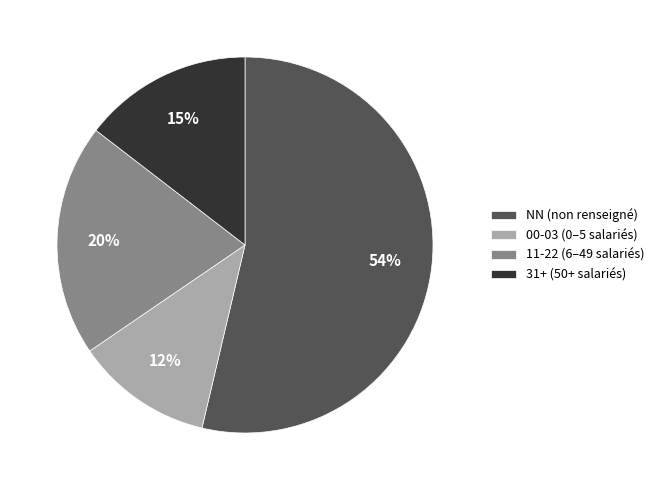

Which has a higher value, NN (non renseigné) or 00-03 (0–5 salariés)?

NN (non renseigné)